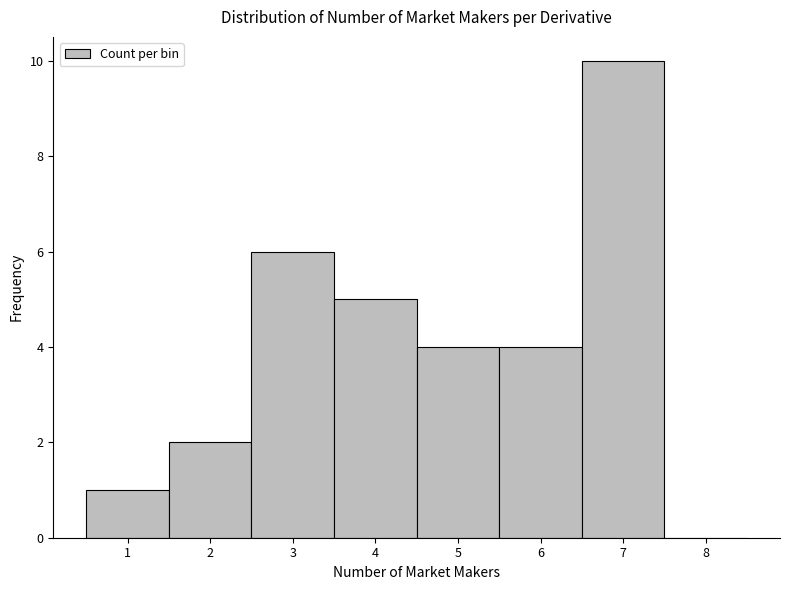

Reading left to right, list every bar in this chart as the range it spans on the x-axis followed by its height. The values are not printed on the chart, so give them approximately, as read against the axis.

0.5 to 1.5: 1
1.5 to 2.5: 2
2.5 to 3.5: 6
3.5 to 4.5: 5
4.5 to 5.5: 4
5.5 to 6.5: 4
6.5 to 7.5: 10
7.5 to 8.5: 0